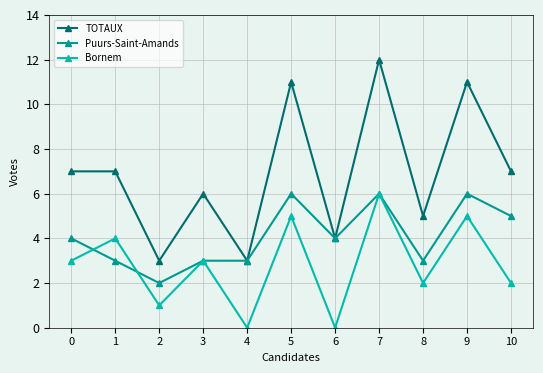

True or false: Bornem has a value of 5 at 0.

False